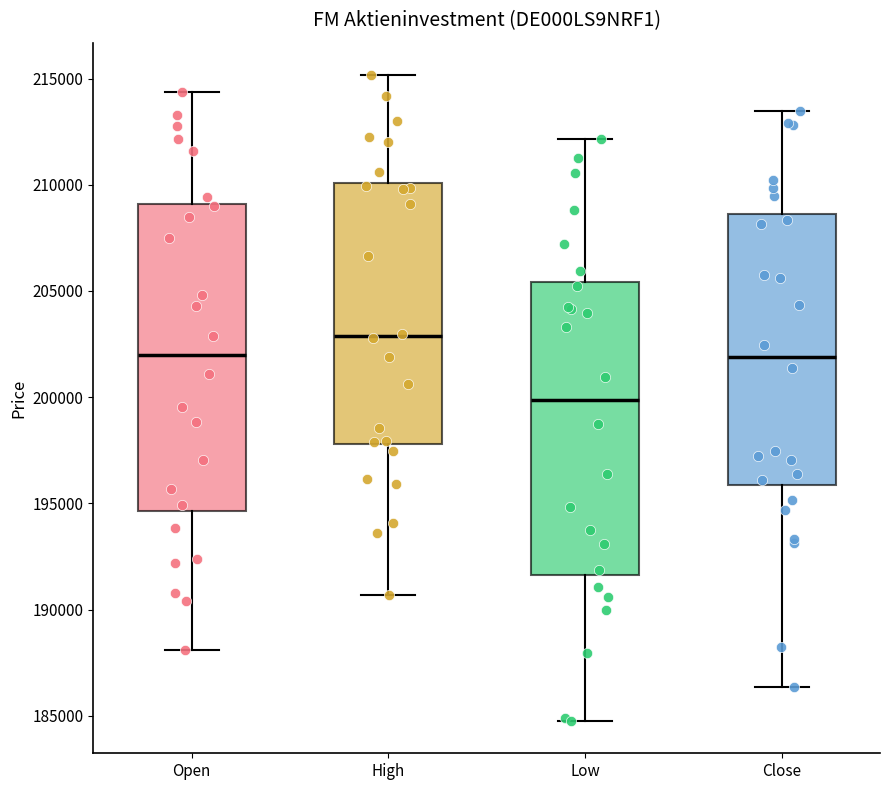

Comparing the boxes themselves (not the whiskers), which one is the tallest?

Open